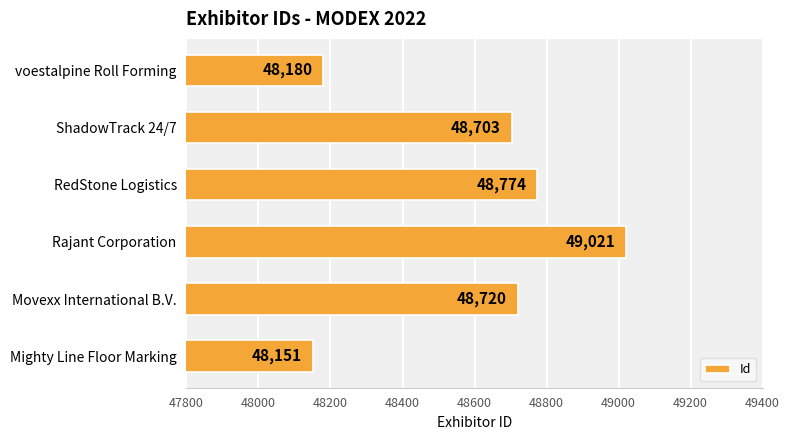

What is the sum of all values?

291549